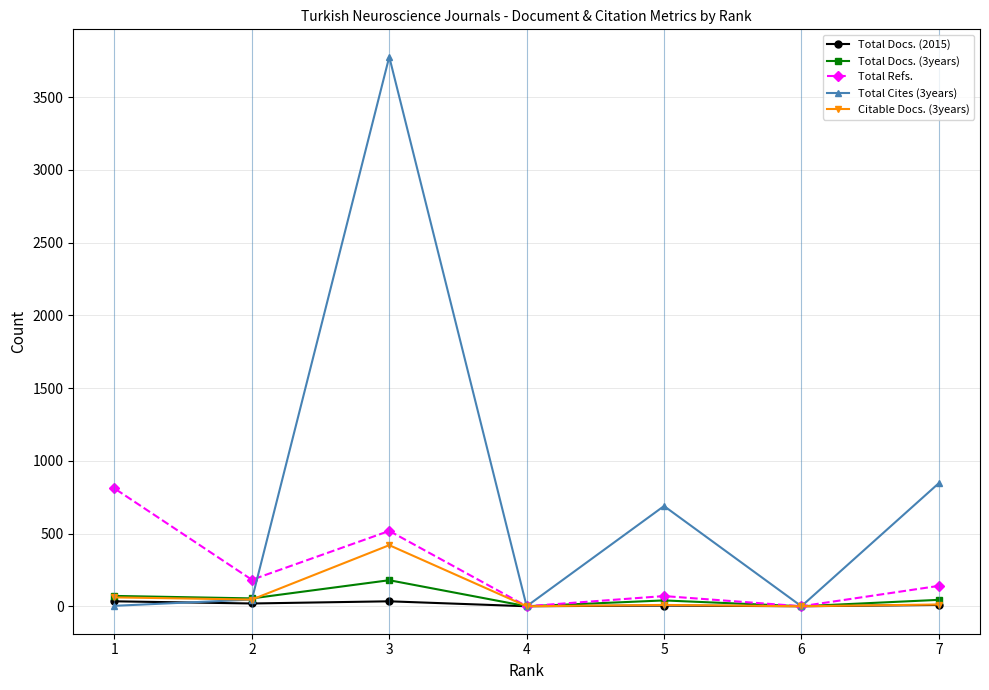

Reading left to right, what are all the values shown in this chart?

Total Docs. (2015): 7=9	6=0	5=5	4=0	3=34	2=19	1=34
Total Docs. (3years): 7=44	6=0	5=40	4=0	3=179	2=54	1=71
Total Refs.: 7=140	6=0	5=70	4=0	3=518	2=182	1=810
Total Cites (3years): 7=846	6=0	5=689	4=0	3=3778	2=46	1=3
Citable Docs. (3years): 7=12	6=0	5=9	4=0	3=420	2=46	1=61